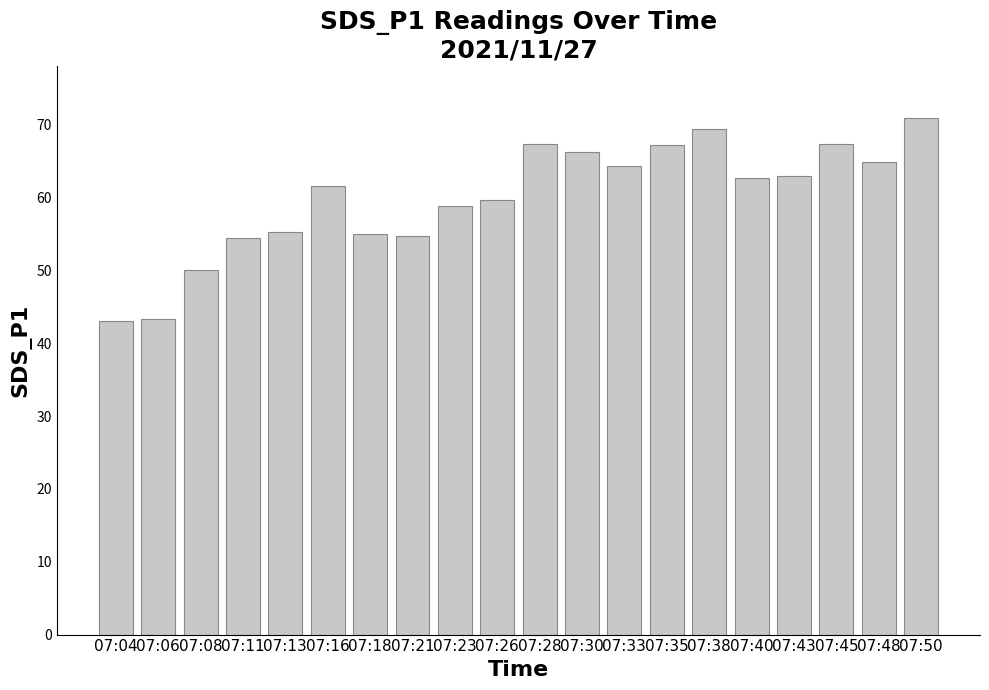

What is the difference between the maximum and minimum values?

27.9